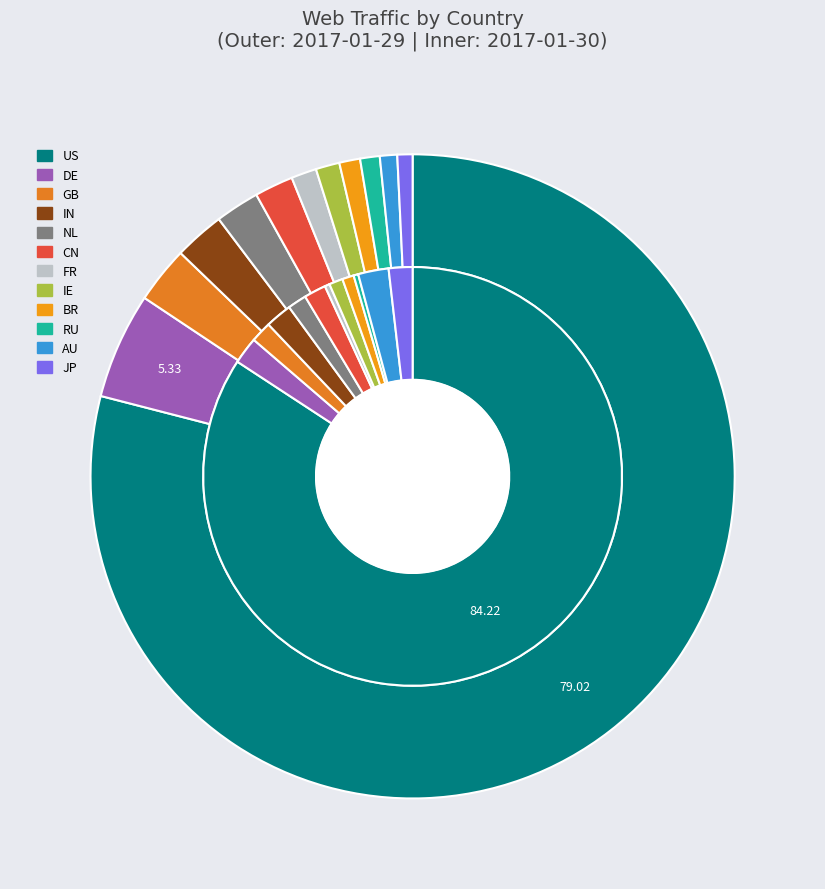

Do FR and BR together represent more than half of the pie?

No